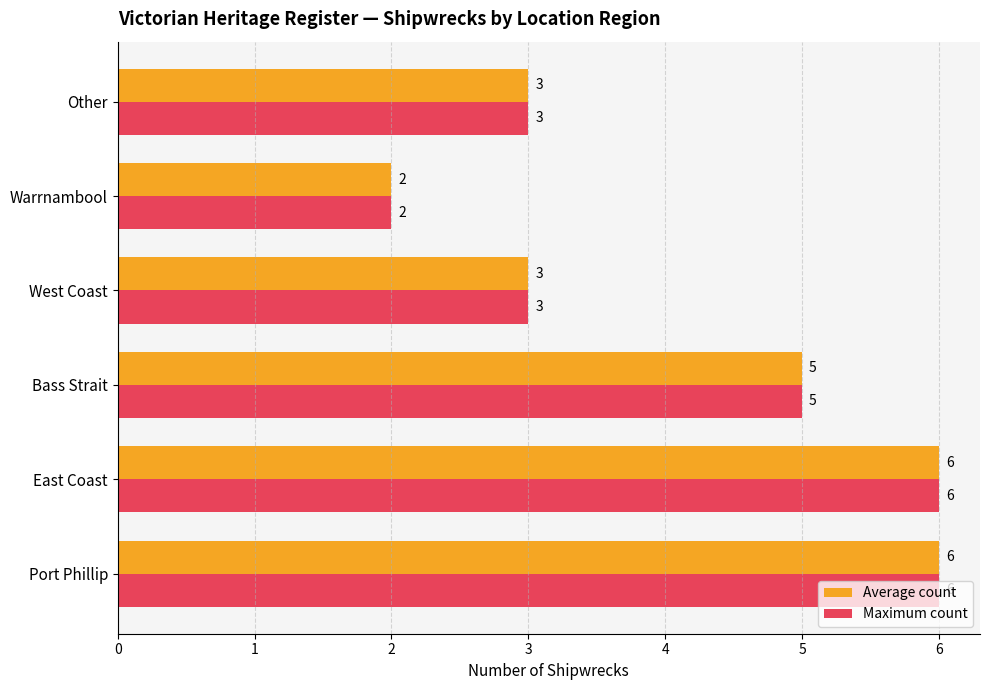

What is the difference between the Maximum count values at Other and Port Phillip?

3